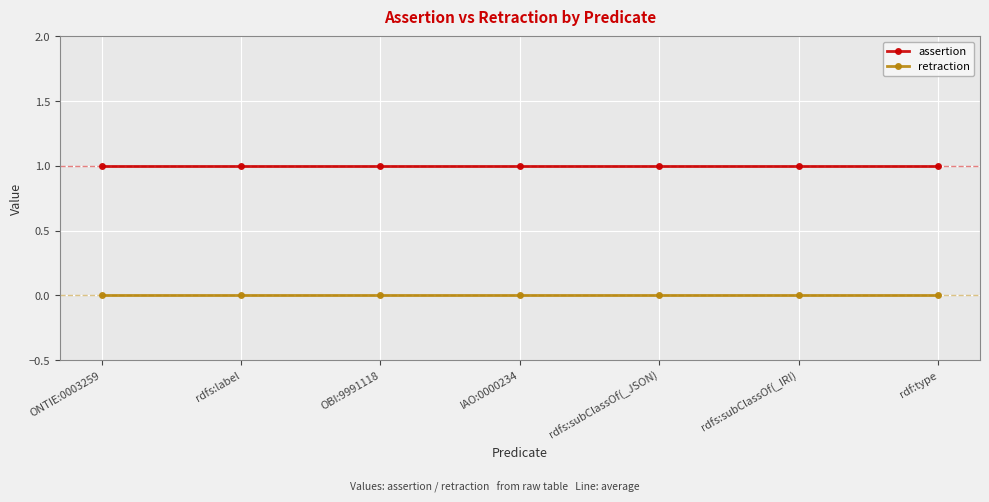

True or false: retraction and assertion intersect in this chart.

False